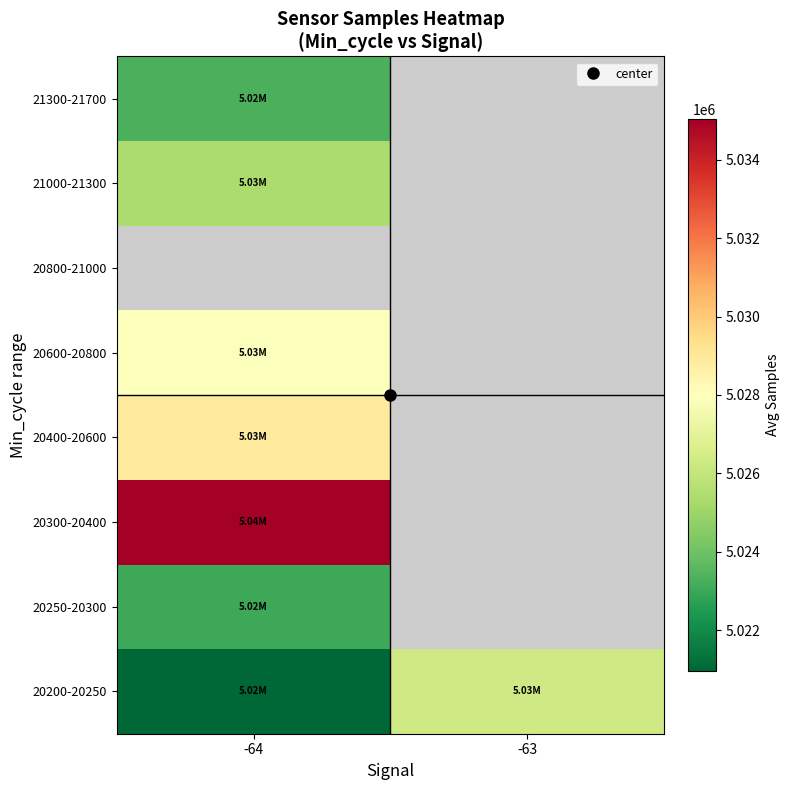

The 21300-21700 series shows 5023303.0 at -64. True or false?

True